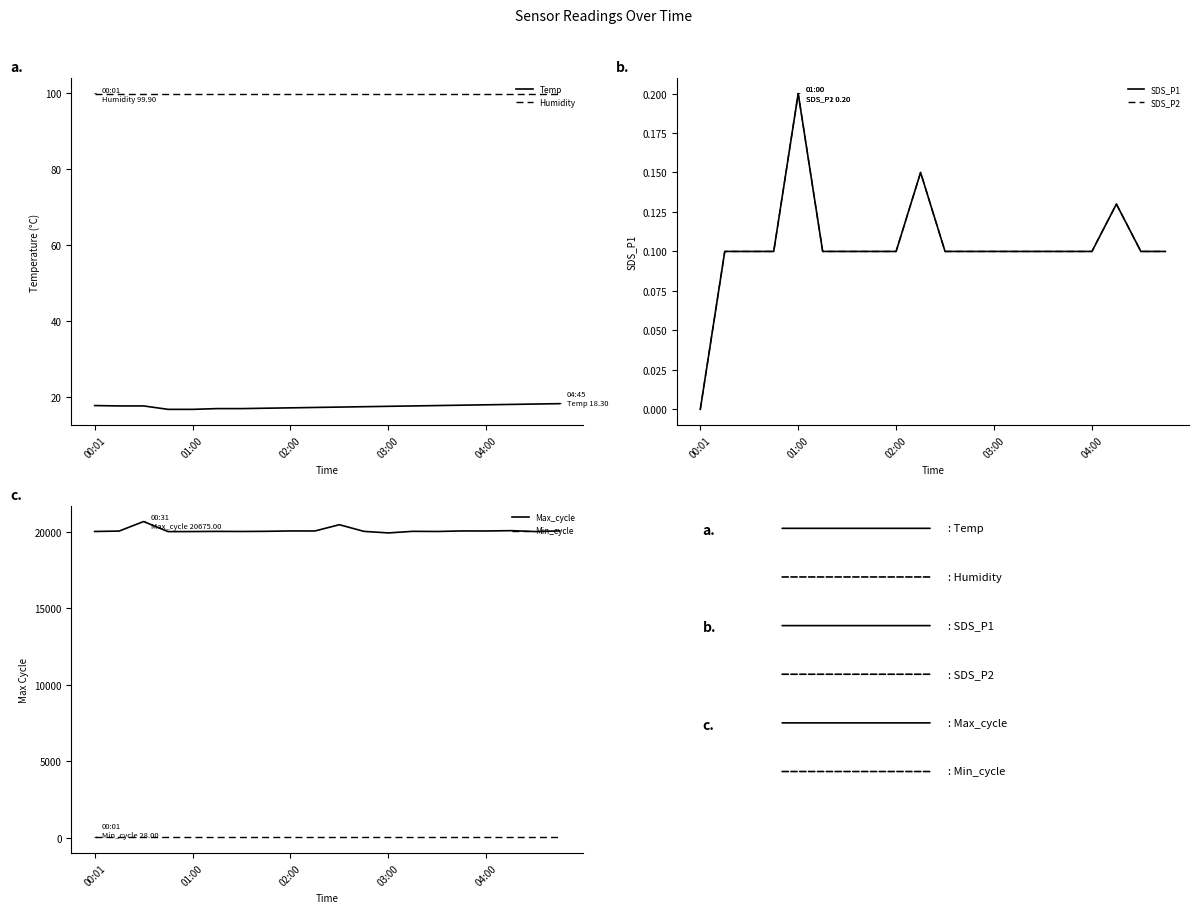

True or false: Temp and Humidity intersect in this chart.

False